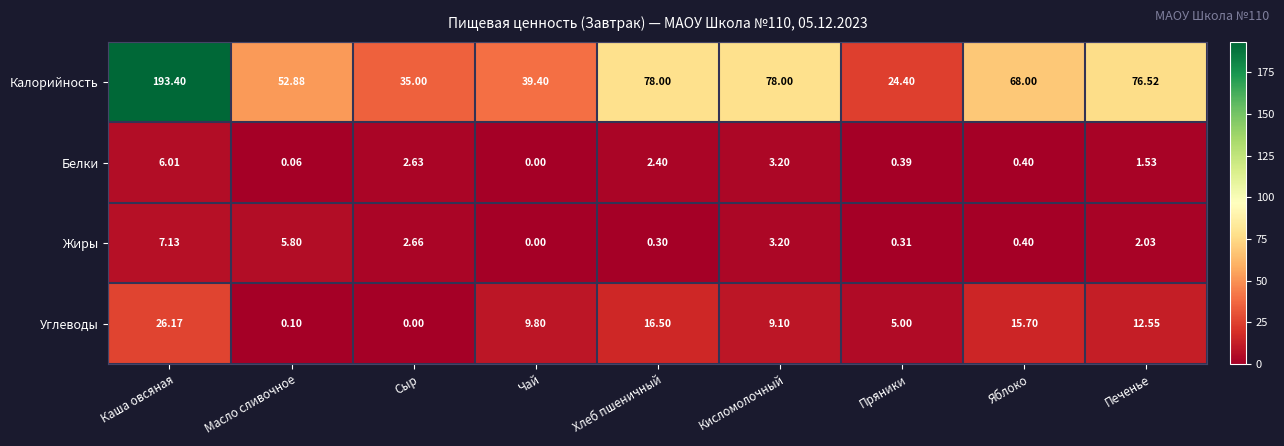

Which series has the largest range (max minus min)?

Калорийность